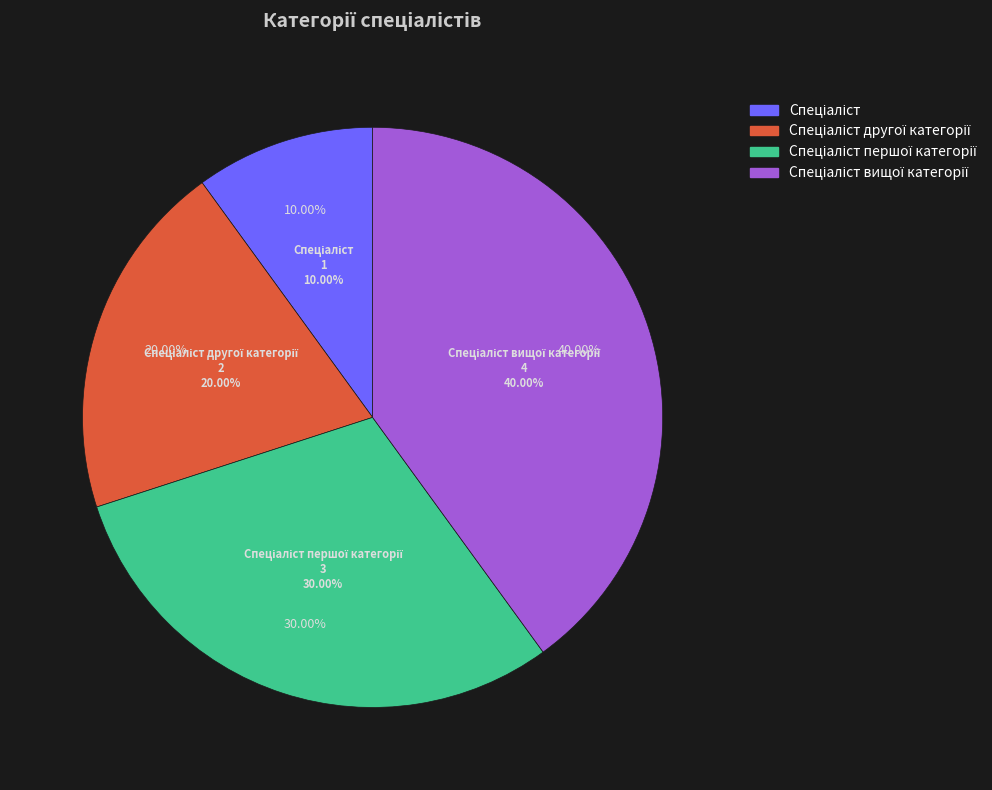

Rank the categories by value from lowest to highest.

Спеціаліст, Спеціаліст другої категорії, Спеціаліст першої категорії, Спеціаліст вищої категорії